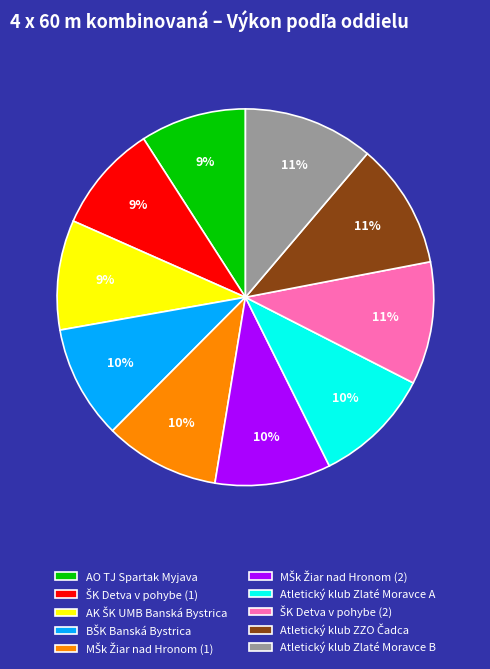

To the nearest percent, what is the average slice percentage?

10%